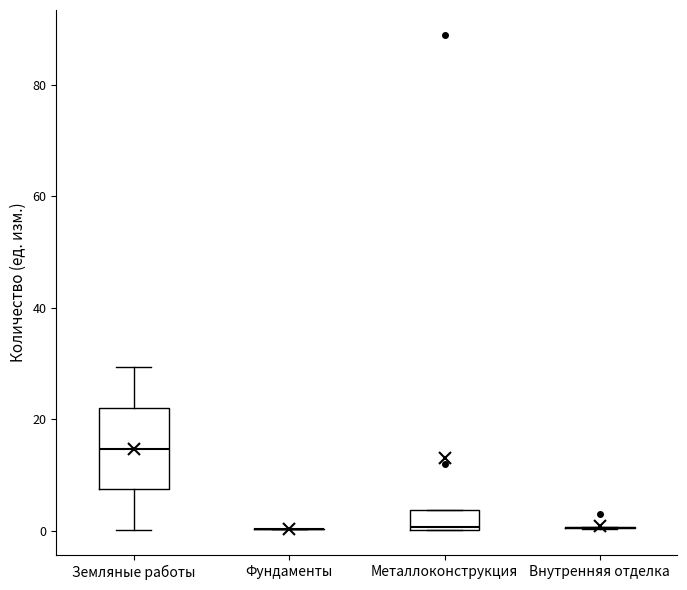

Which box is the tallest, from its lower edge to its upper edge?

Земляные работы